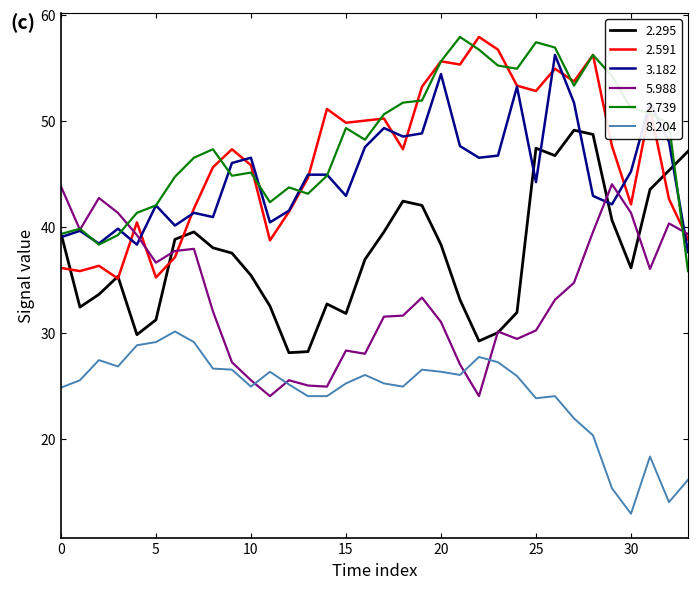

What is the smallest value displayed?

12.9